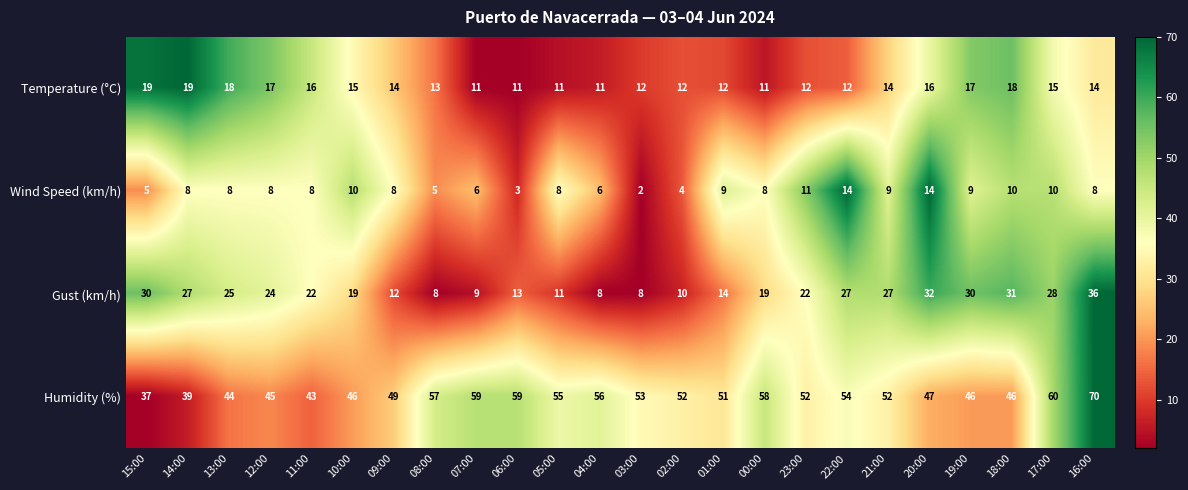

What is the total value across all series at 02:00?

78